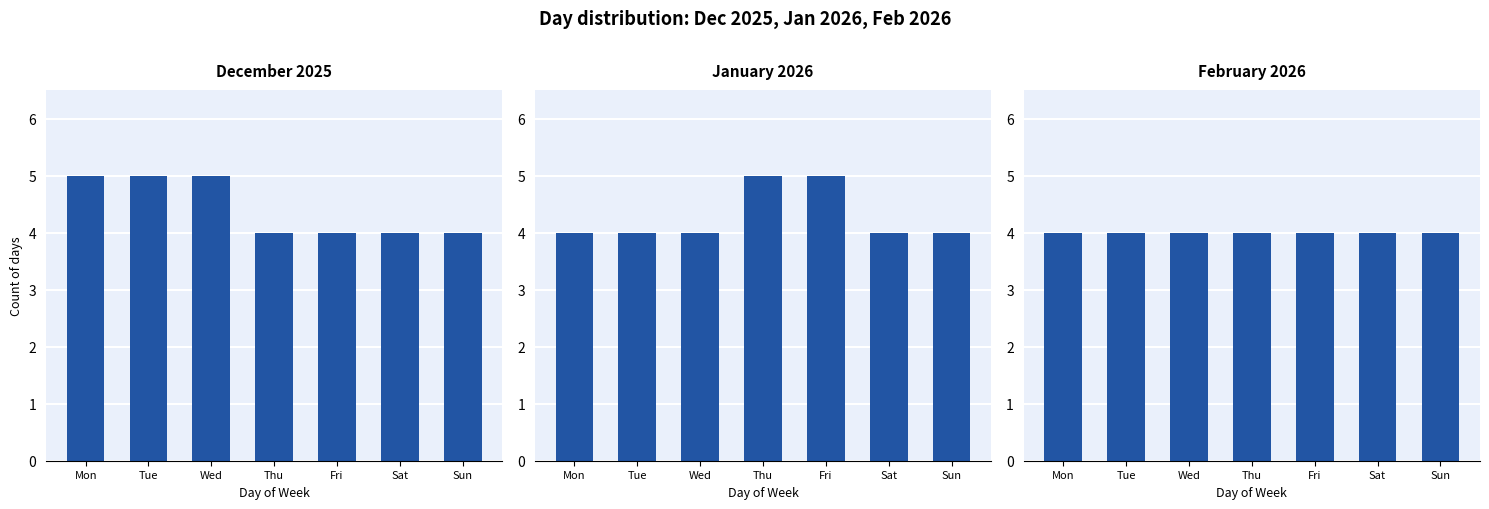

Which category has the lowest value in the February 2026 series?

Mon